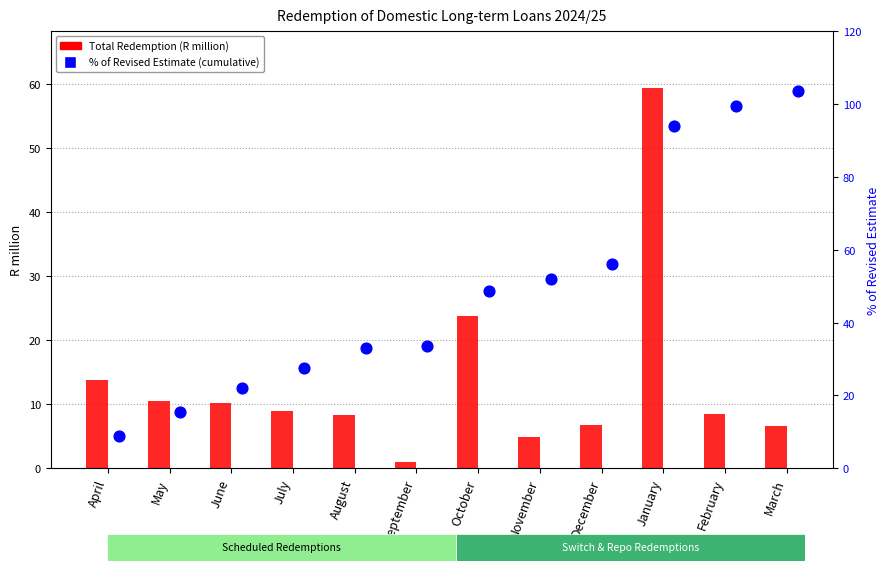

Which series reaches the maximum Y coordinate?

% of Revised Estimate